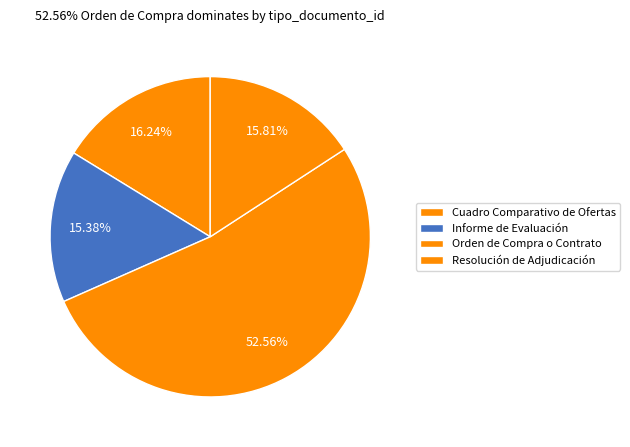

Count the number of slices in the pie.

4